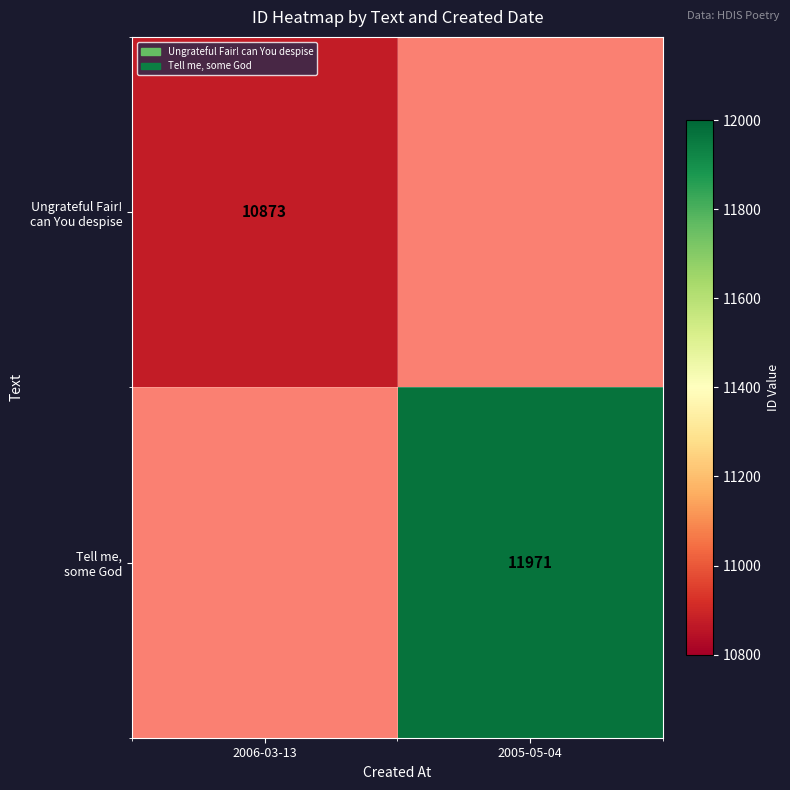

At how many categories does at least one series exceed 11901?

1